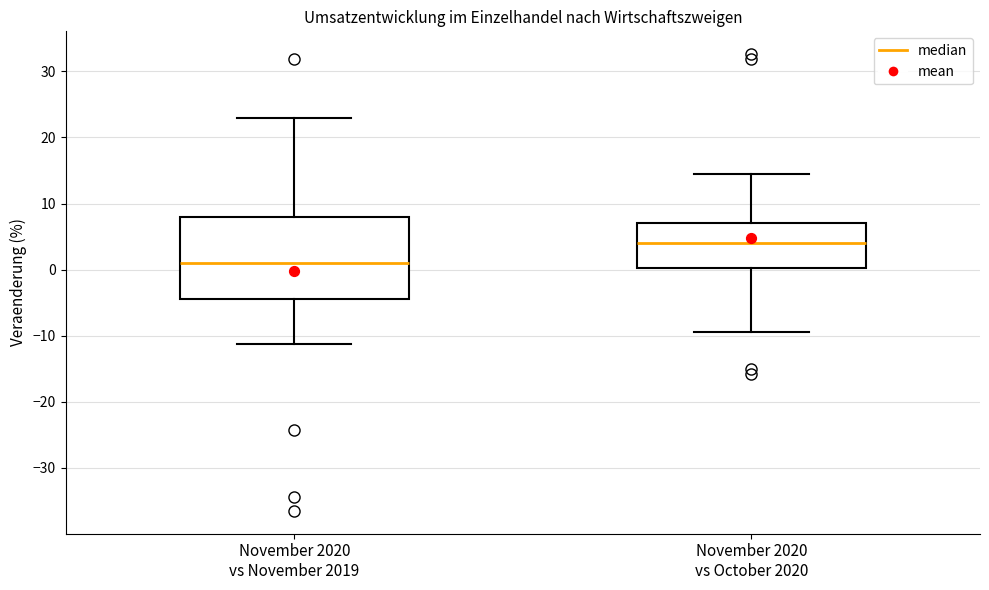

Comparing the boxes themselves (not the whiskers), which one is the tallest?

November 2020 vs November 2019